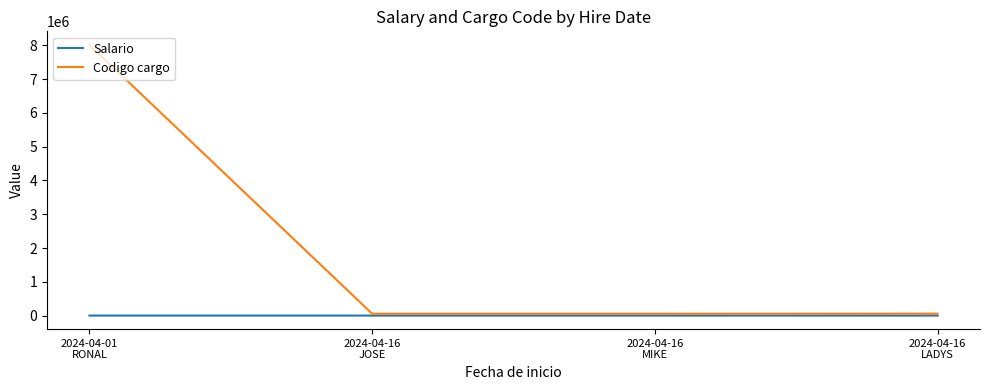

What is the total value across all series at 2024-04-16
JOSE?

57221